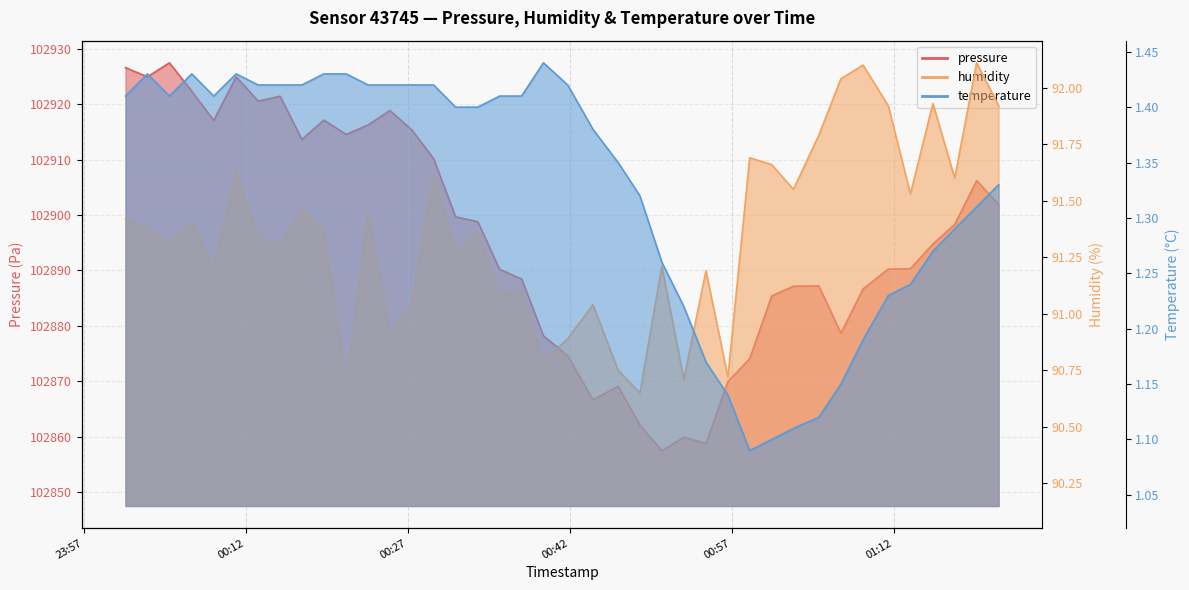

Which series has the largest range (max minus min)?

pressure